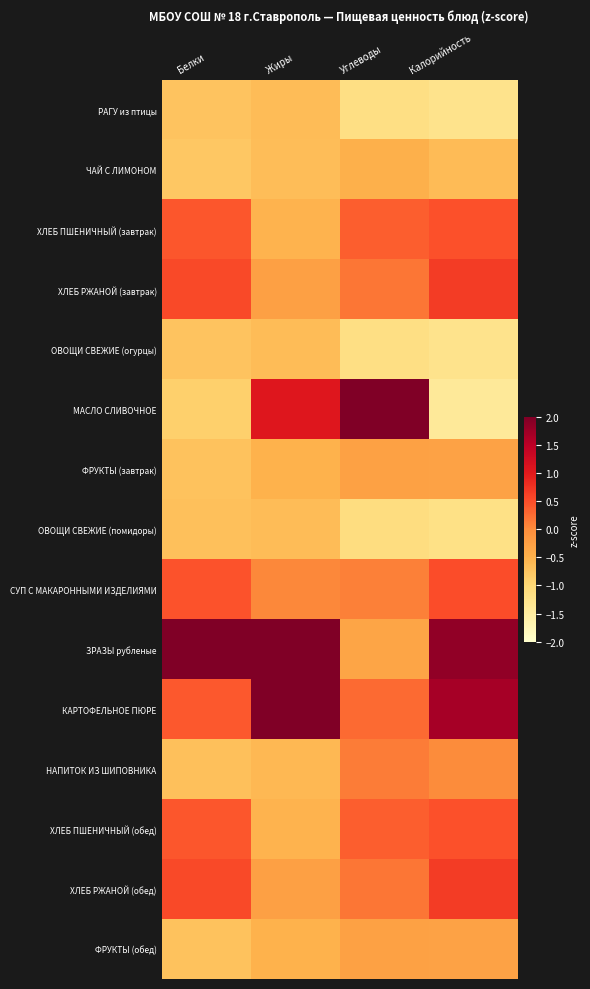

Rank the series by their maximum value, from highest to lowest.

МАСЛО СЛИВОЧНОЕ, ЗРАЗЫ рубленые, КАРТОФЕЛЬНОЕ ПЮРЕ, ХЛЕБ РЖАНОЙ (завтрак), ХЛЕБ РЖАНОЙ (обед), СУП С МАКАРОННЫМИ ИЗДЕЛИЯМИ, ХЛЕБ ПШЕНИЧНЫЙ (завтрак), ХЛЕБ ПШЕНИЧНЫЙ (обед), НАПИТОК ИЗ ШИПОВНИКА, ФРУКТЫ (завтрак), ФРУКТЫ (обед), ЧАЙ С ЛИМОНОМ, РАГУ из птицы, ОВОЩИ СВЕЖИЕ (огурцы), ОВОЩИ СВЕЖИЕ (помидоры)